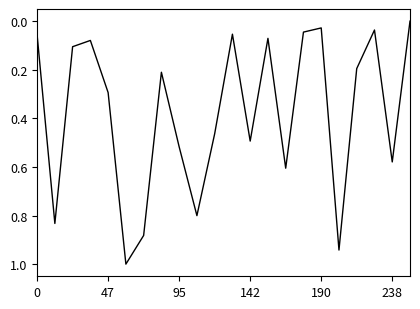

What is the greatest value displayed?

1.0